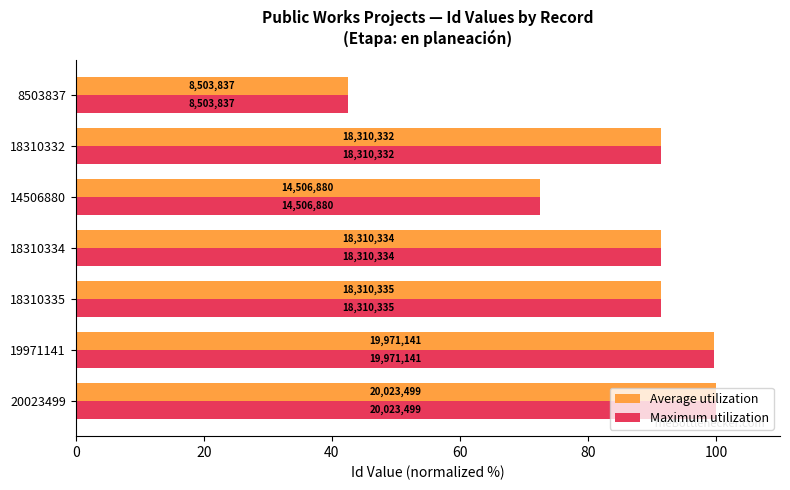

Reading left to right, list all the values displayed in this chart.

Average utilization: 100.0	99.7	91.4	91.4	72.4	91.4	42.5
Maximum utilization: 100.0	99.7	91.4	91.4	72.4	91.4	42.5